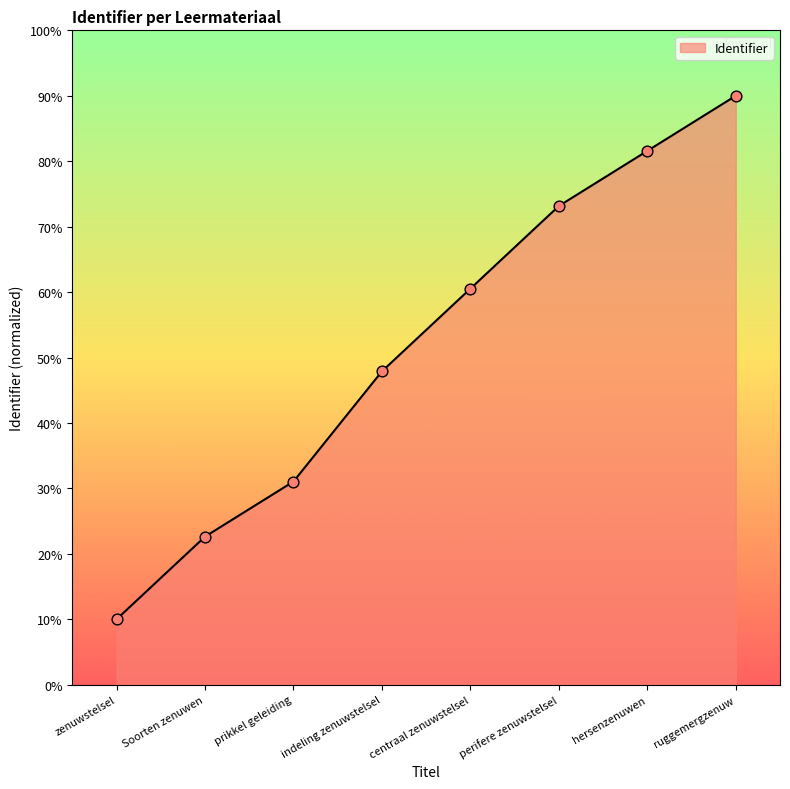

Approximately how many times larger is the value at indeling zenuwstelsel compared to hersenzenuwen?

0.6